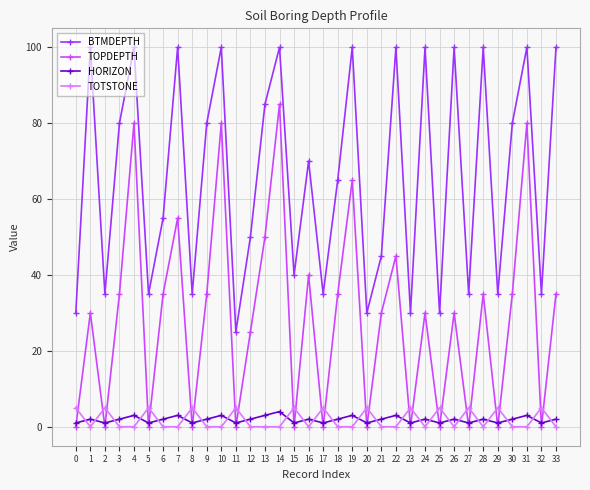

The HORIZON series shows 2 at 6. True or false?

True